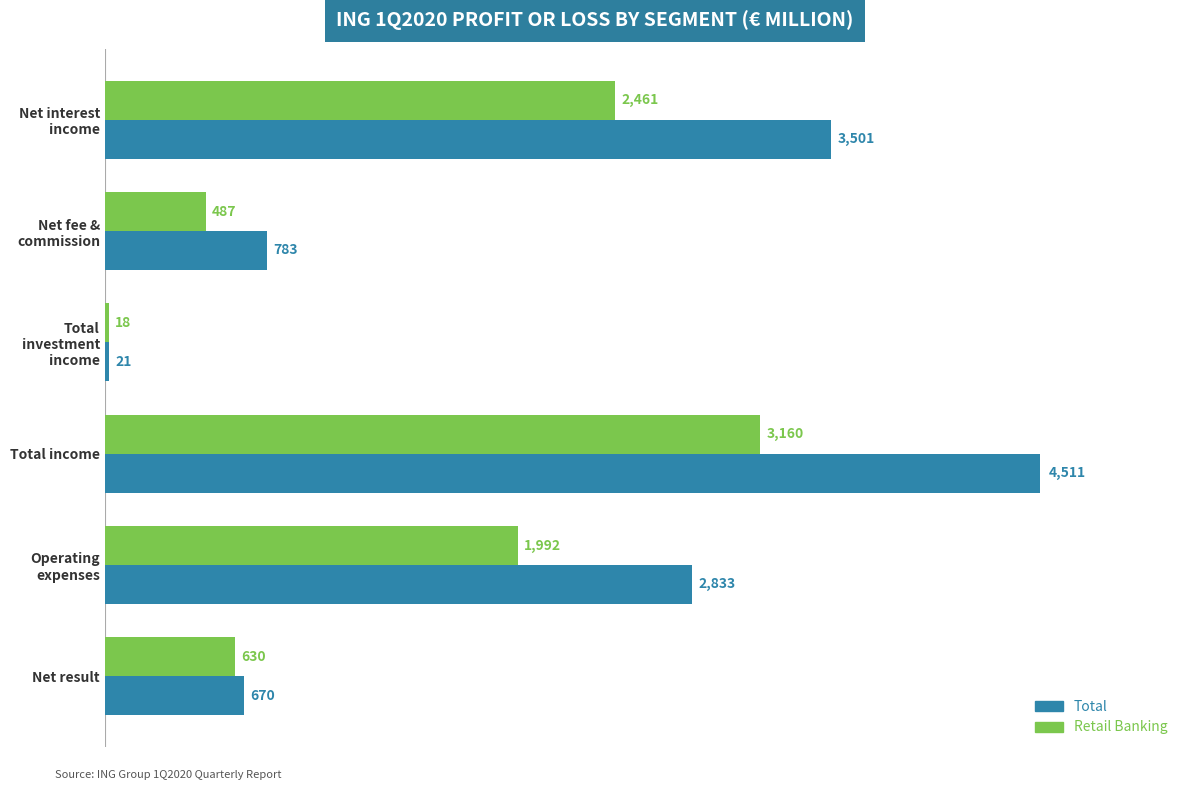

What is the minimum value shown in the chart?

17.6